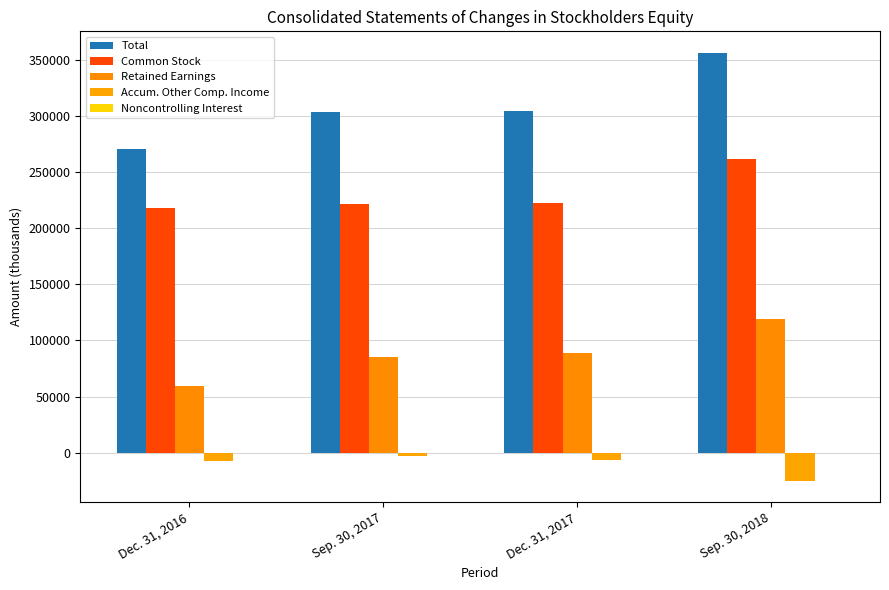

What is the total value across all series at Sep. 30, 2018?

712354